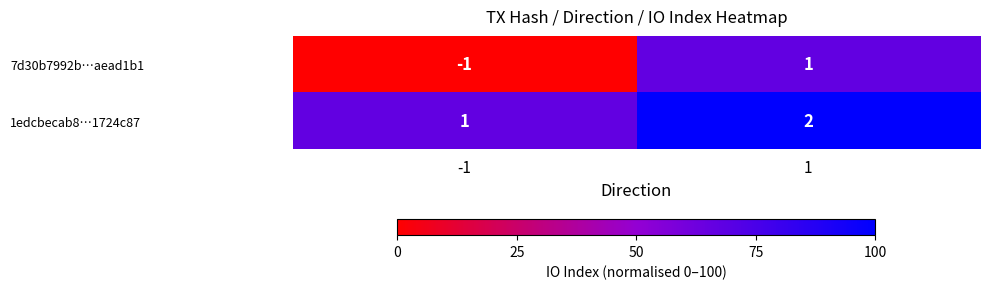

Which series has the widest spread of values?

7d30b7992b…aead1b1